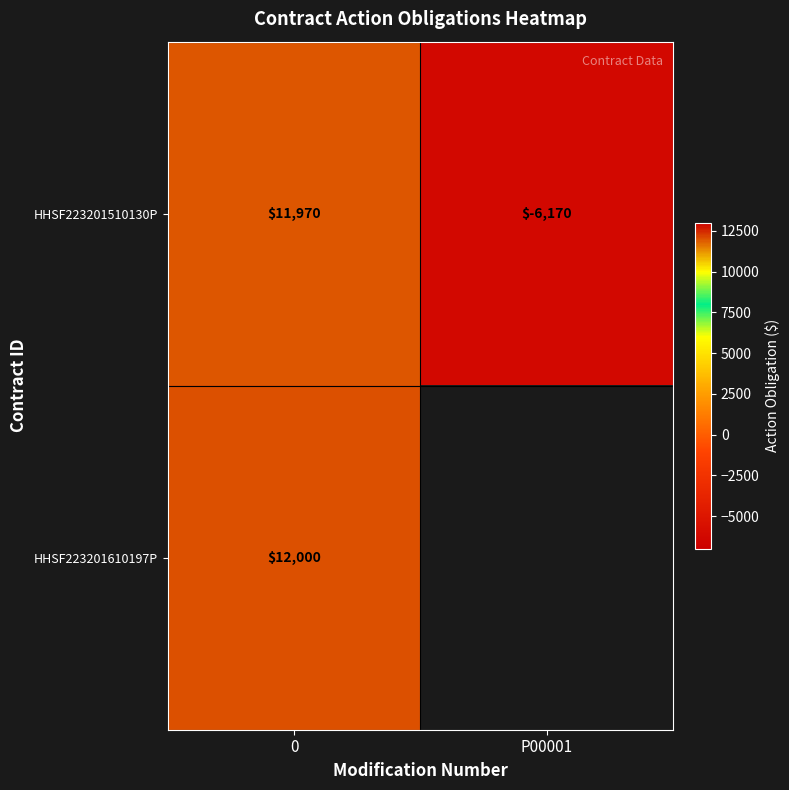

How many values in row_0 are below zero?

1